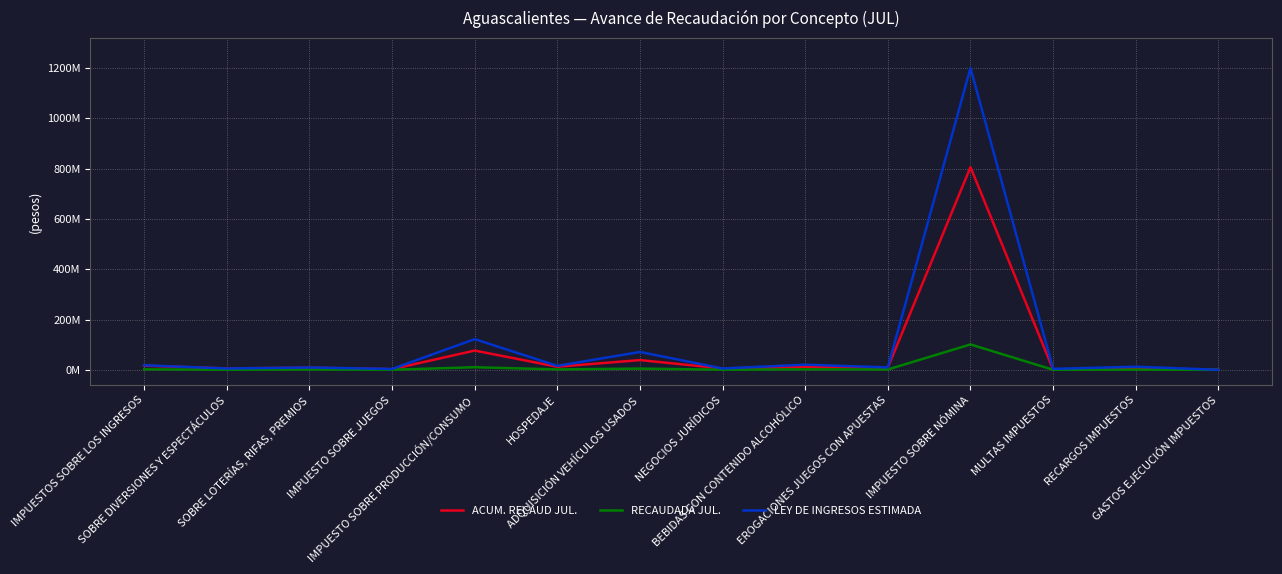

How many interior local valleys does the RECAUDADA JUL. series have?

6